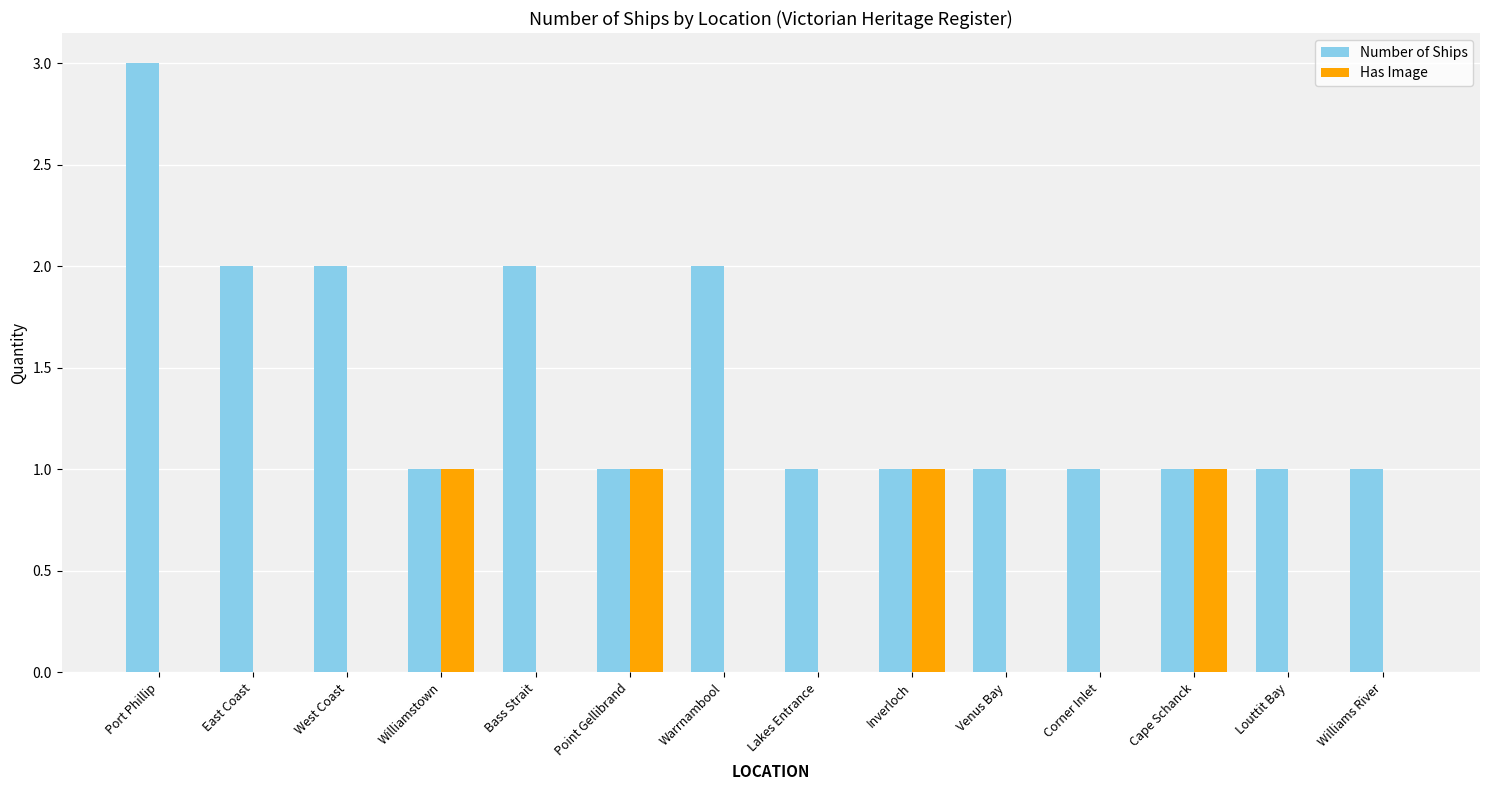

What is the highest value of the Number of Ships series?

3